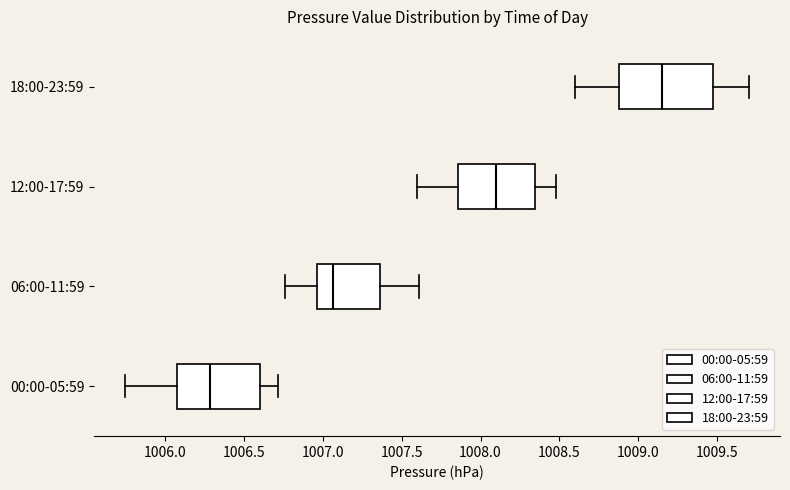

Which box's median line is the furthest to the right?

18:00-23:59